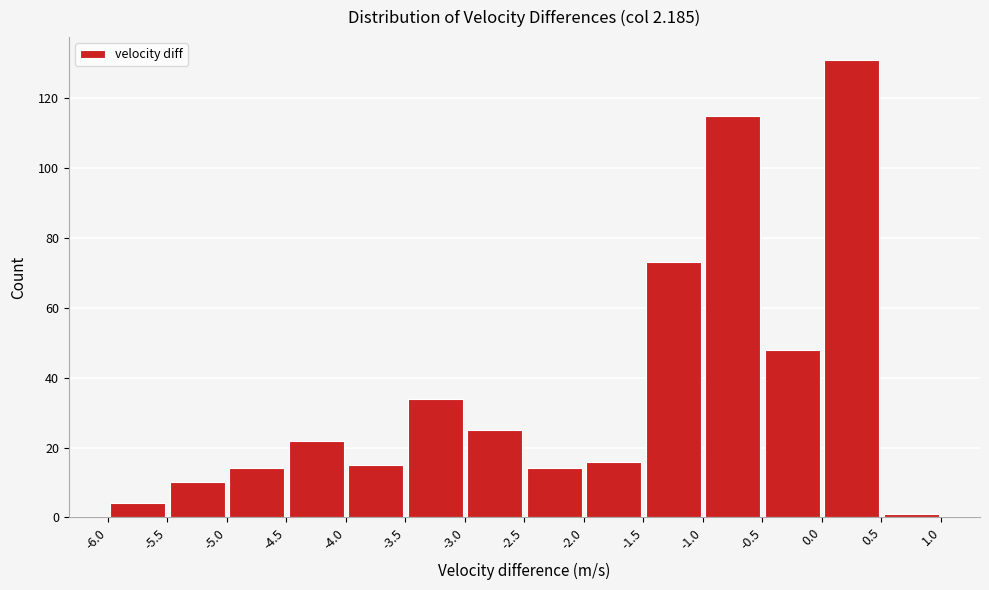

Reading left to right, list every bar in this chart as the range it spans on the x-axis followed by its height. The values are not printed on the chart, so give them approximately, as read against the axis.

-6.0 to -5.5: 4
-5.5 to -5.0: 10
-5.0 to -4.5: 14
-4.5 to -4.0: 22
-4.0 to -3.5: 16
-3.5 to -3.0: 34
-3.0 to -2.5: 26
-2.5 to -2.0: 14
-2.0 to -1.5: 16
-1.5 to -1.0: 74
-1.0 to -0.5: 116
-0.5 to 0.0: 48
0.0 to 0.5: 132
0.5 to 1.0: under 2